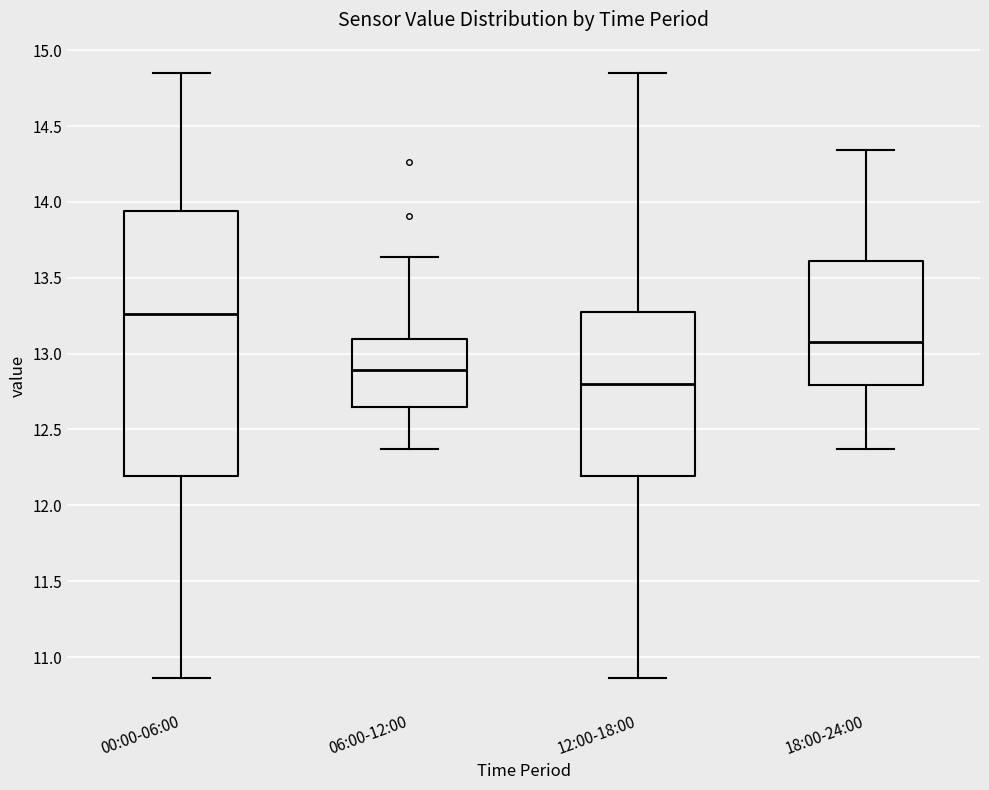

Comparing the boxes themselves (not the whiskers), which one is the tallest?

00:00-06:00